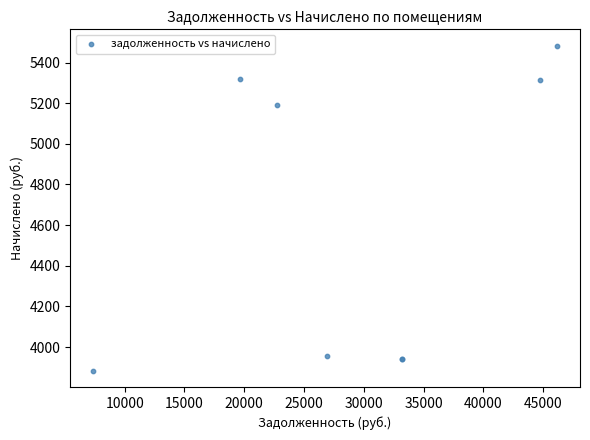

What Y value in the scatter plot is closest to 4683?

5193.1